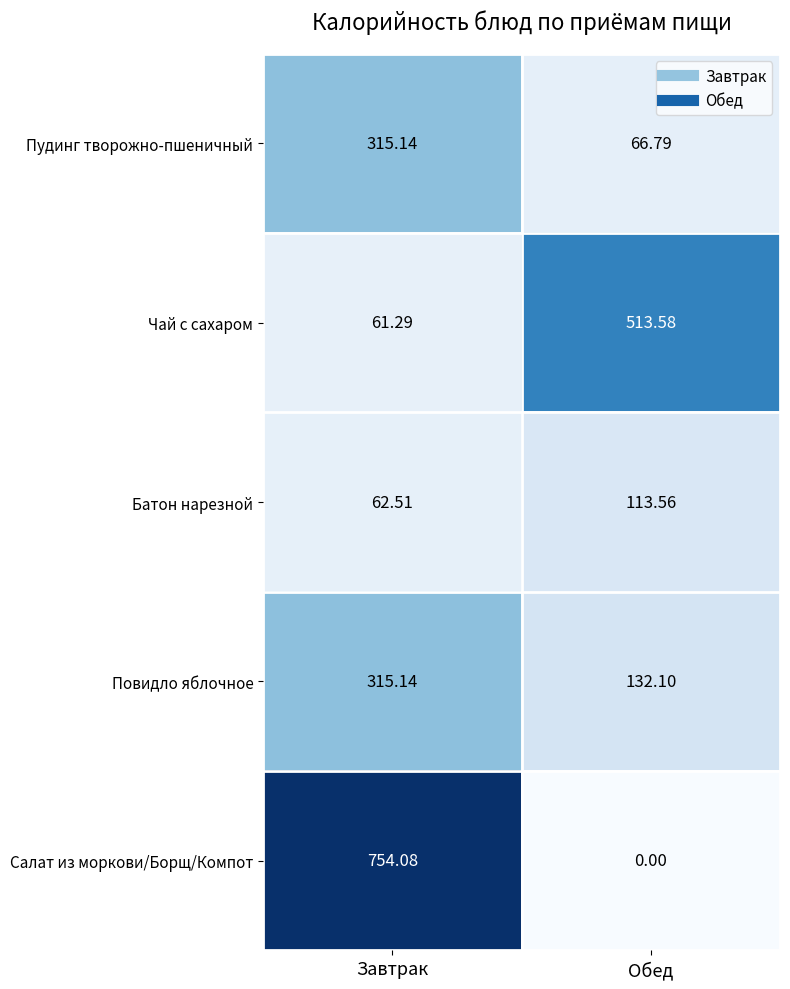

Which series has the largest total across all categories?

Салат из моркови/Борщ/Компот